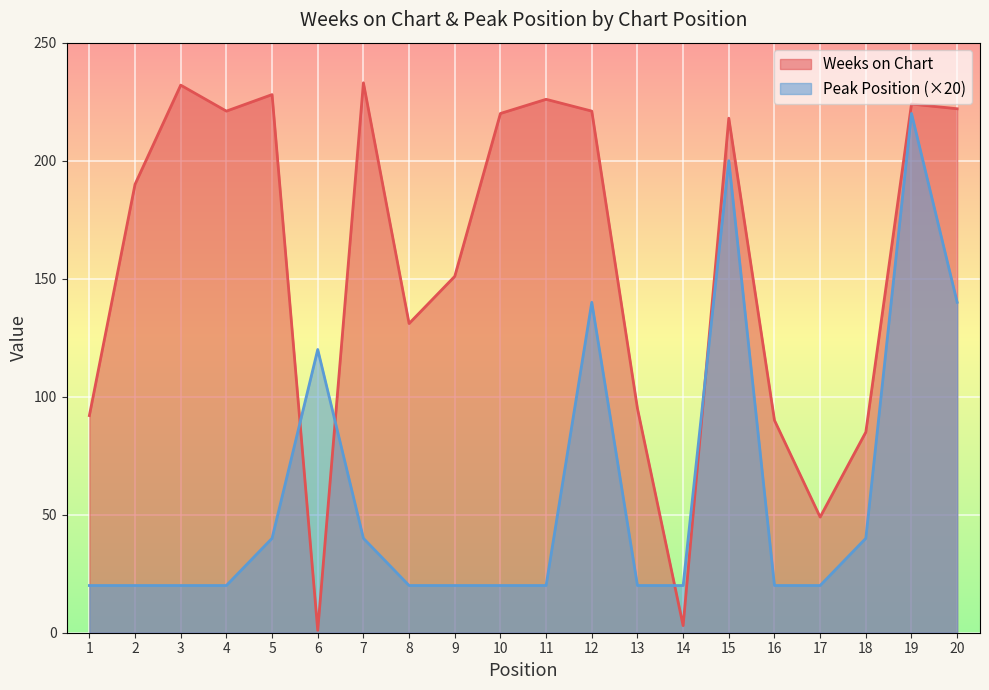

True or false: Peak Position and Weeks on Chart cross at least once.

True